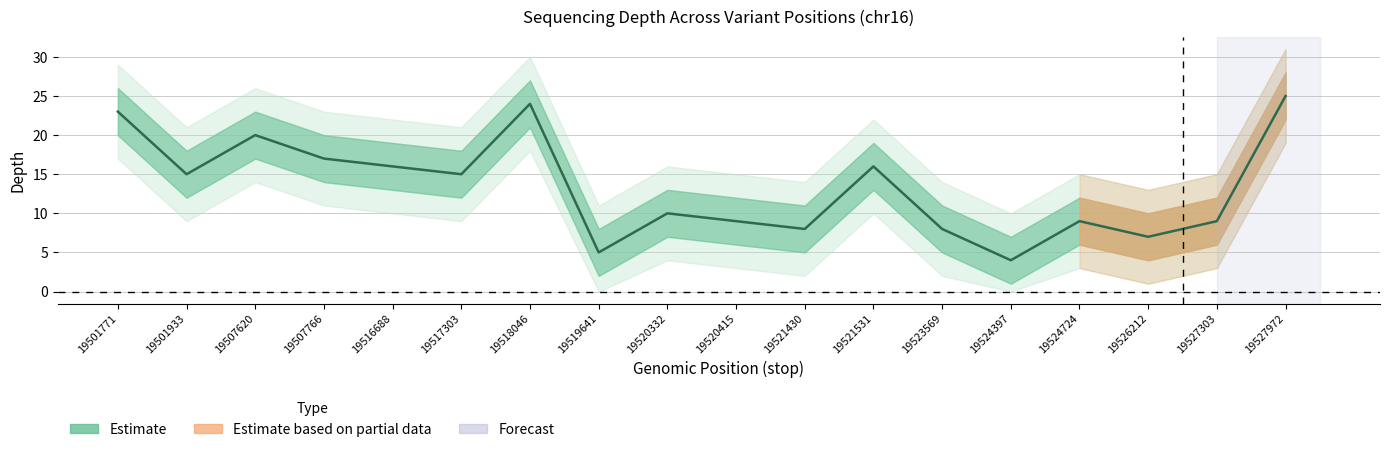

Rank the series at 19501771 from highest to lowest value.

depth_upper2, depth_upper1, depth, depth_lower1, depth_lower2